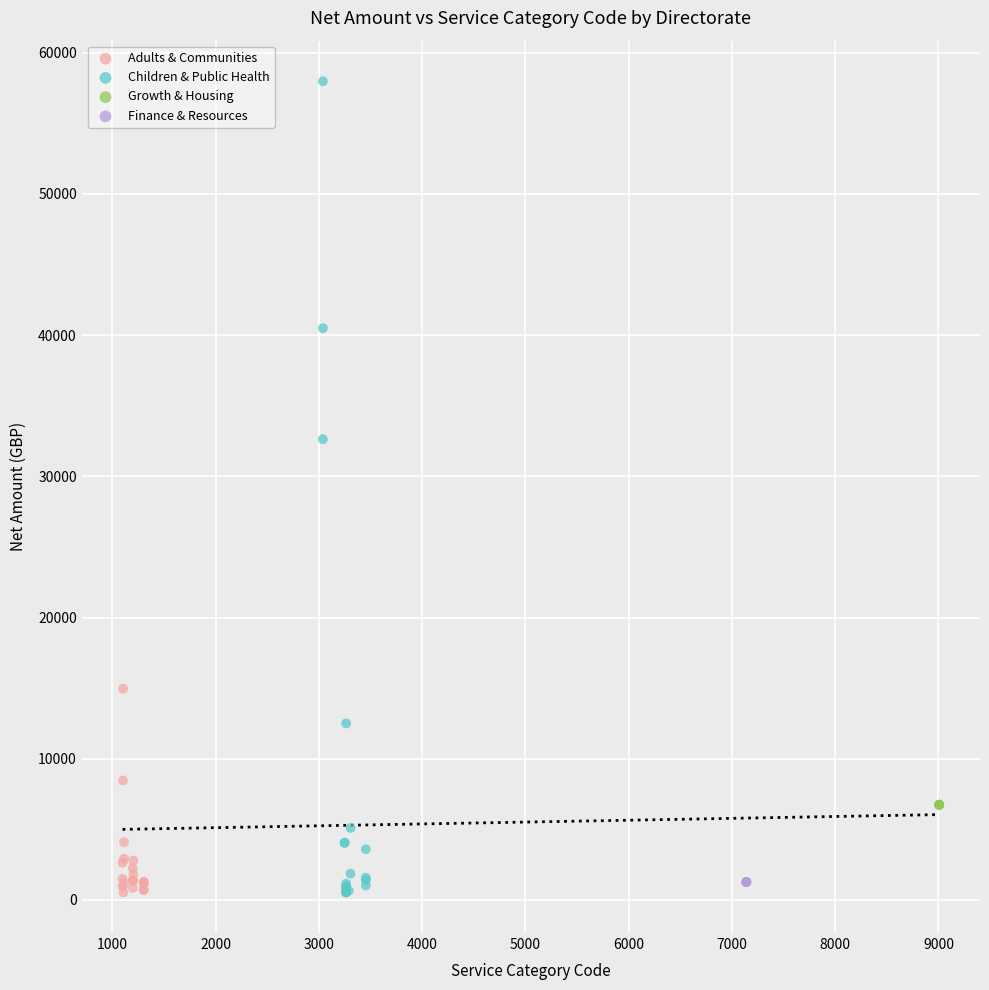

Which series reaches the maximum Y coordinate?

Children & Public Health